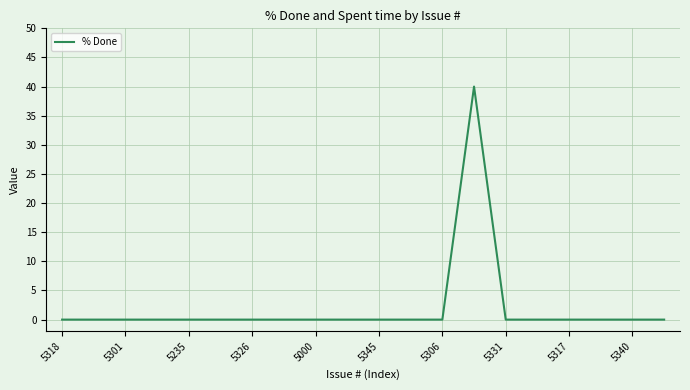

What is the maximum value shown in the chart?

40